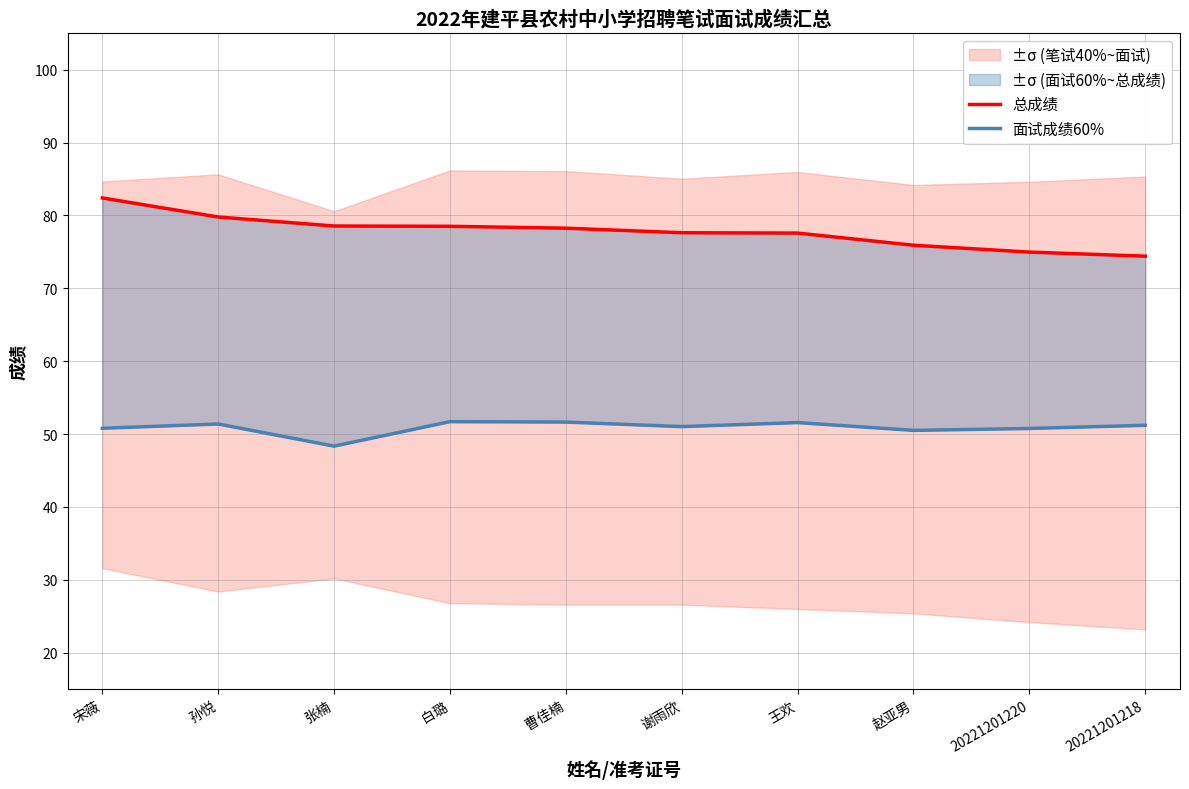

The value of 面试成绩60% at 白璐 is 51.7. True or false?

True